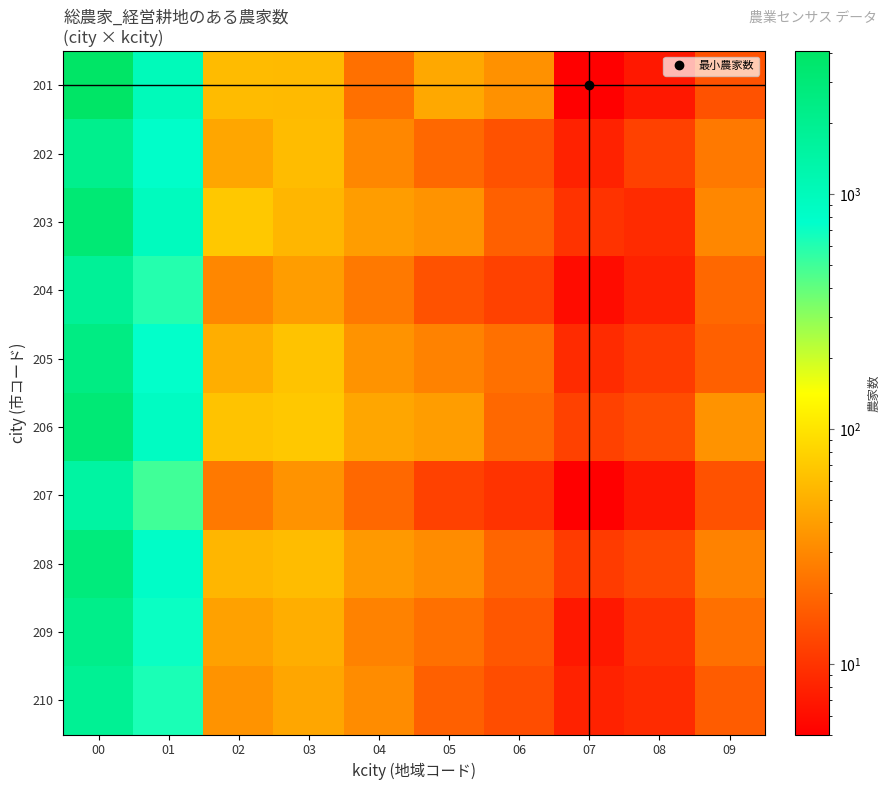

Between 06 and 03, which is larger?

03